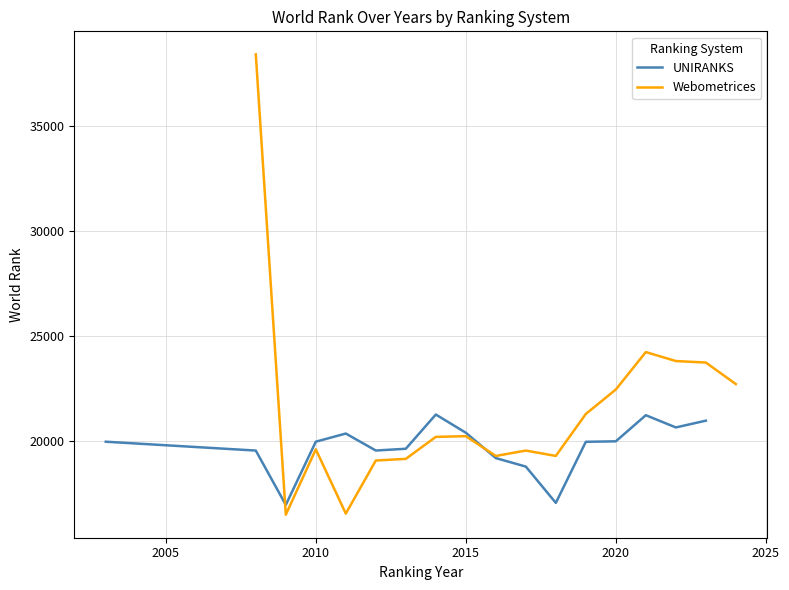

How many values in the Webometrices series are below 20188?

8